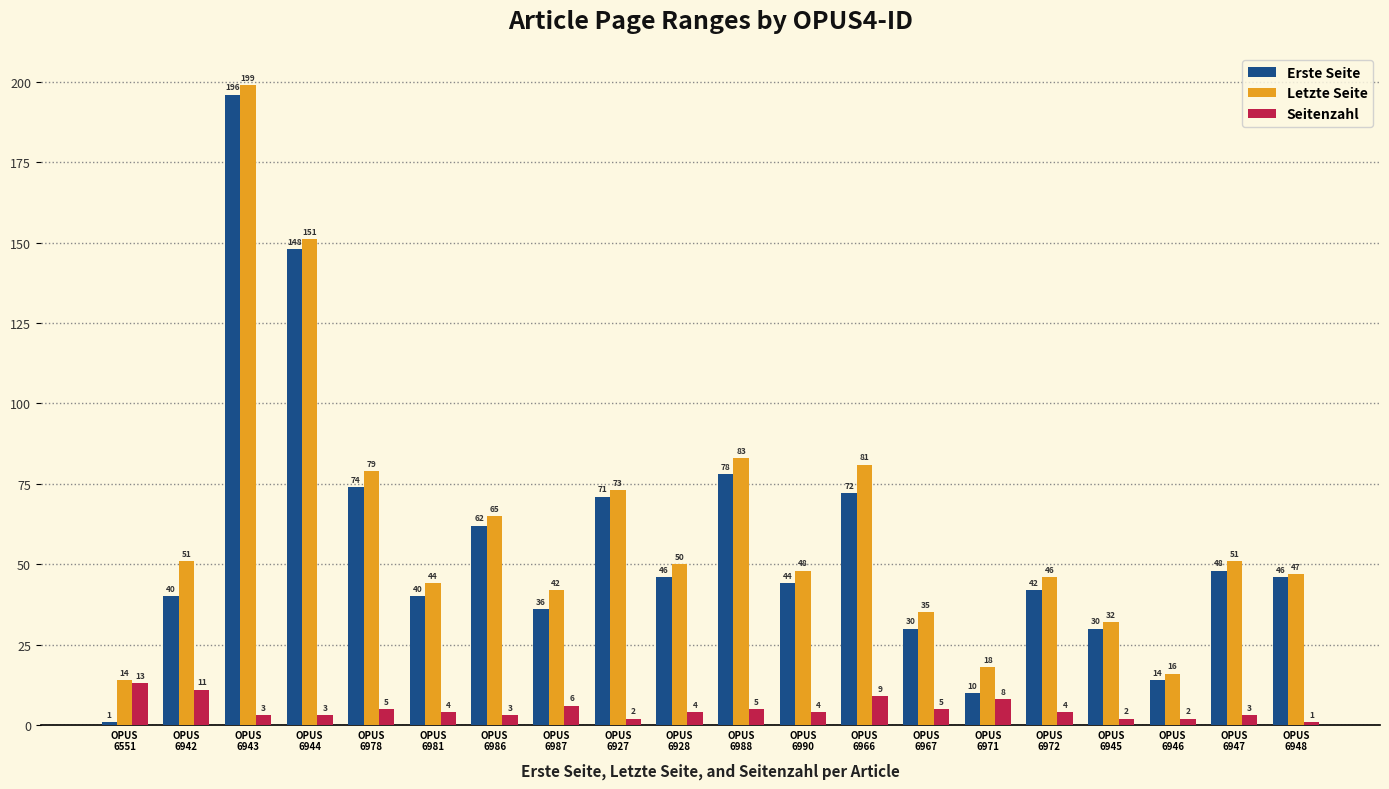

Where does the Seitenzahl series first go above 4?

OPUS
6551